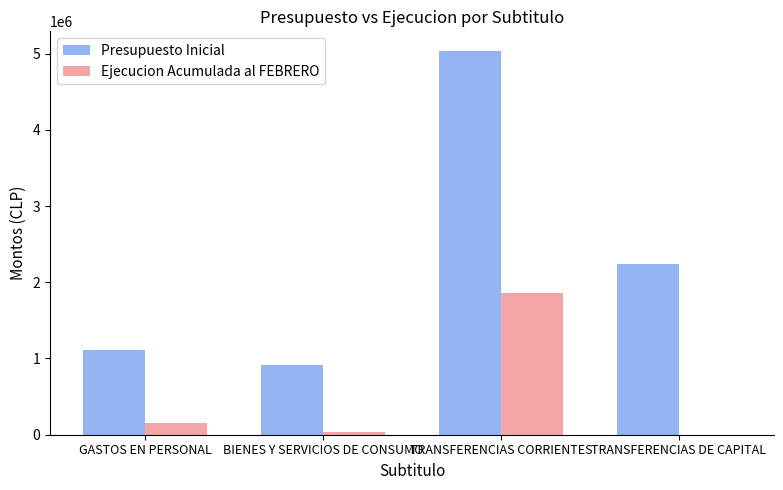

What is the sum of the Ejecucion Acumulada al FEBRERO values at TRANSFERENCIAS CORRIENTES and TRANSFERENCIAS DE CAPITAL?

1863425